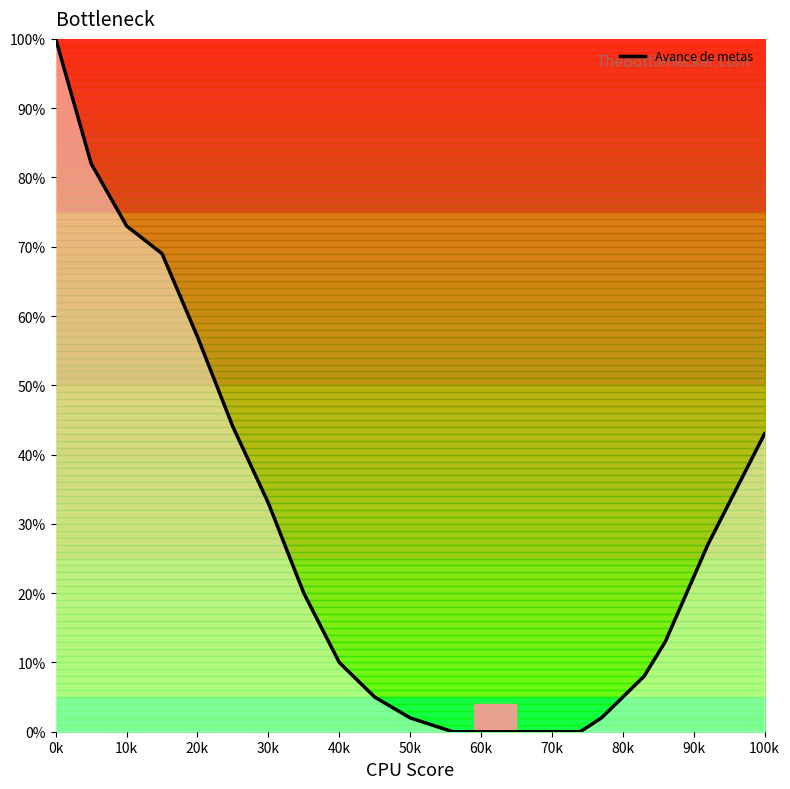

What is the difference between the maximum and minimum values?

100